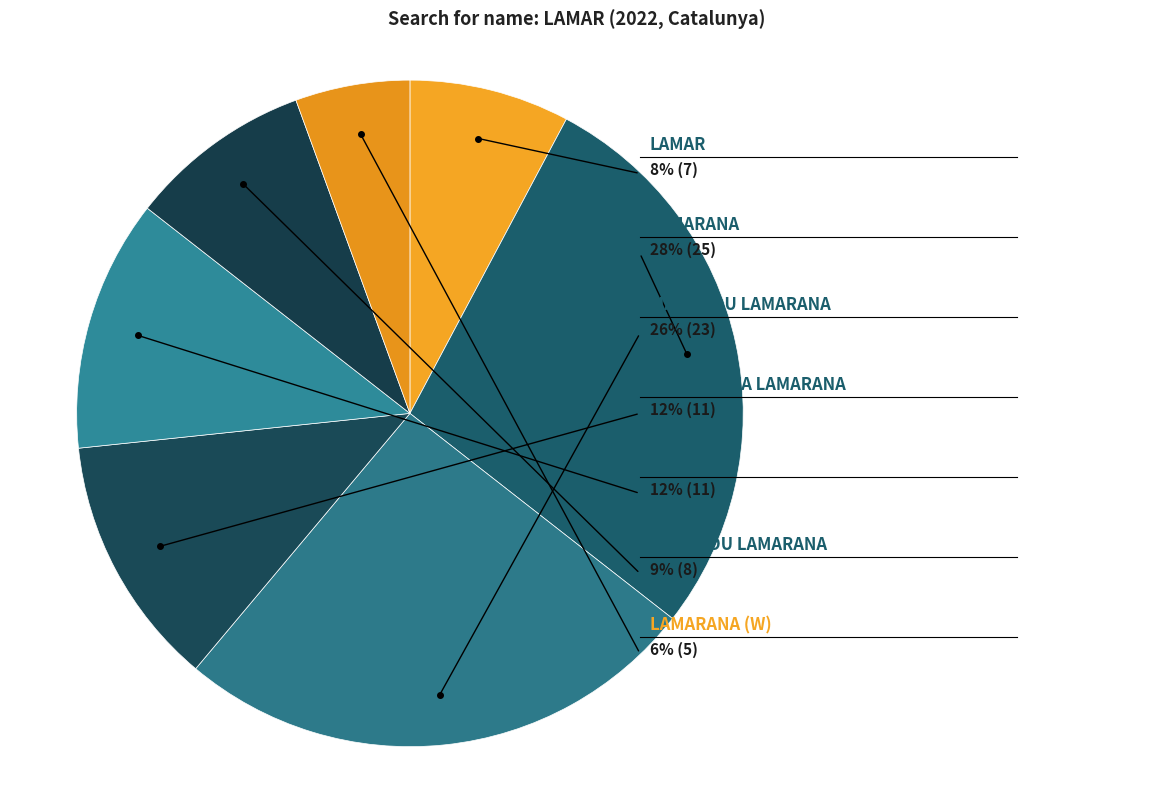

Which category has the biggest portion of the pie?

LAMARANA